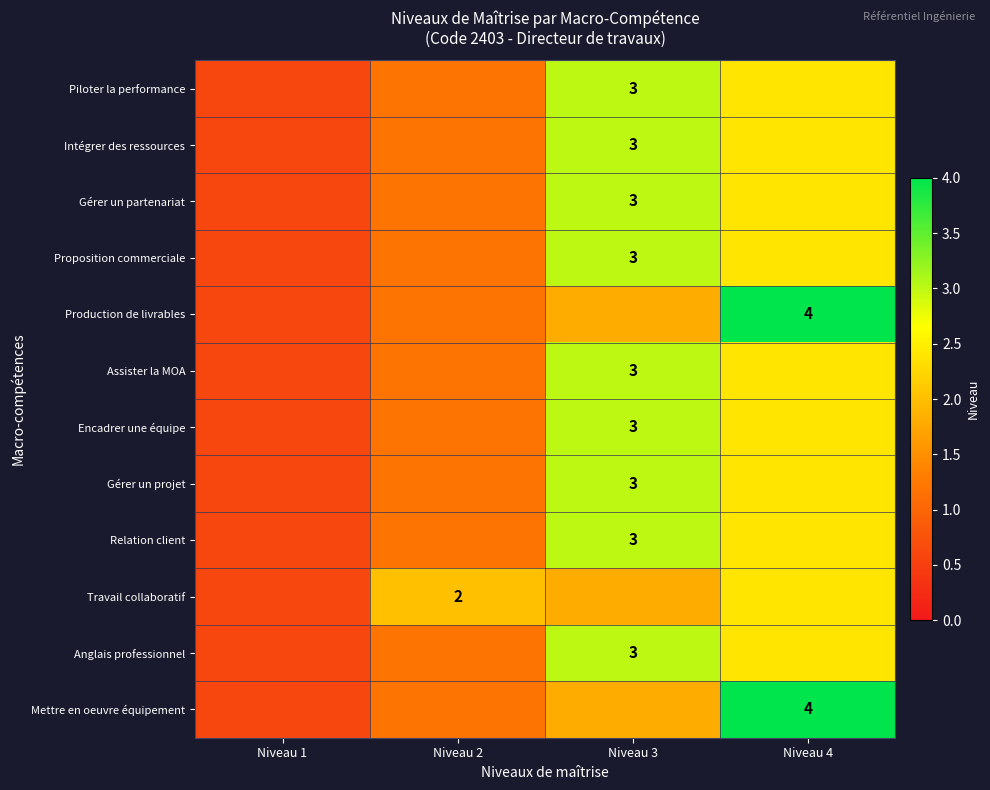

Between Niveau 1 and Niveau 2, which series saw the biggest shift?

Travail collaboratif